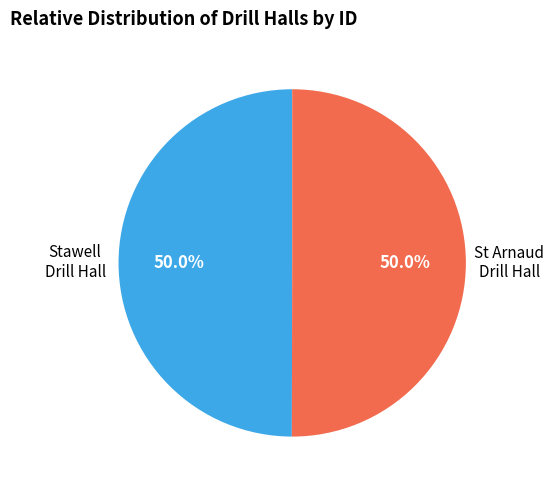

Is the sum of Stawell Drill Hall and St Arnaud Drill Hall greater than half?

Yes